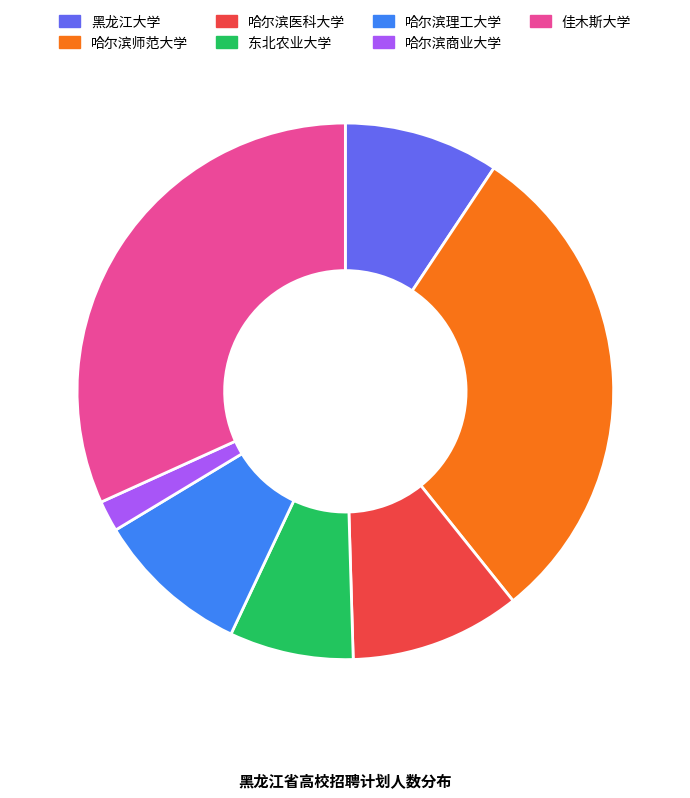

The 黑龙江大学 slice represents 9% of the pie. True or false?

True